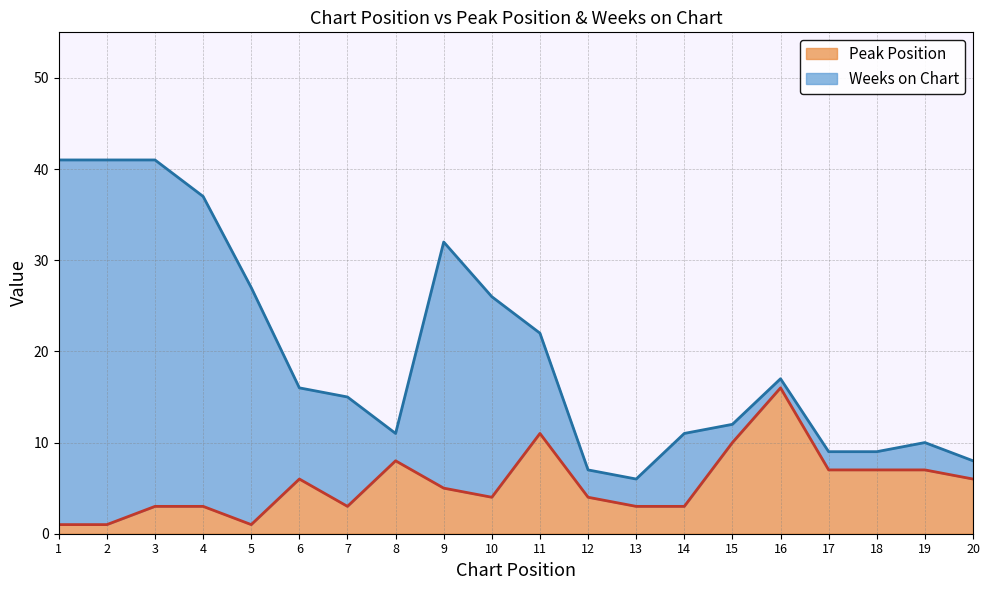

What is the average value?

5